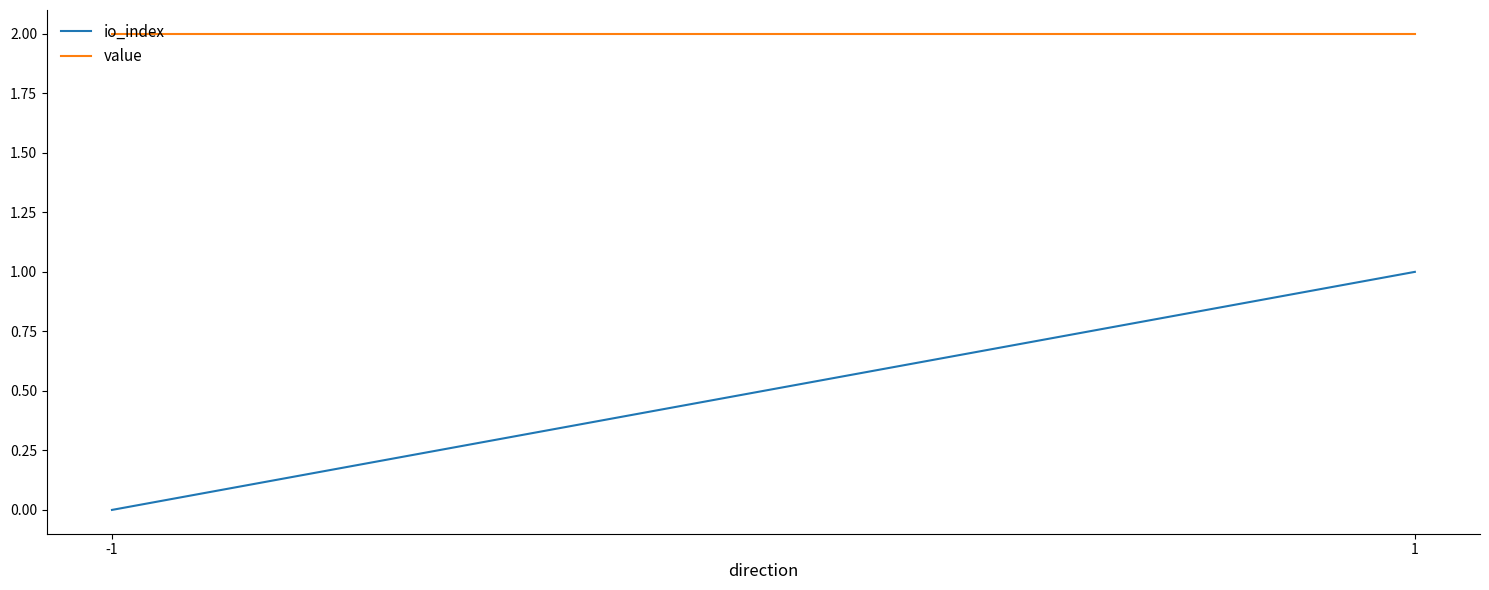

List the series in order of their overall mean, lowest first.

io_index, value